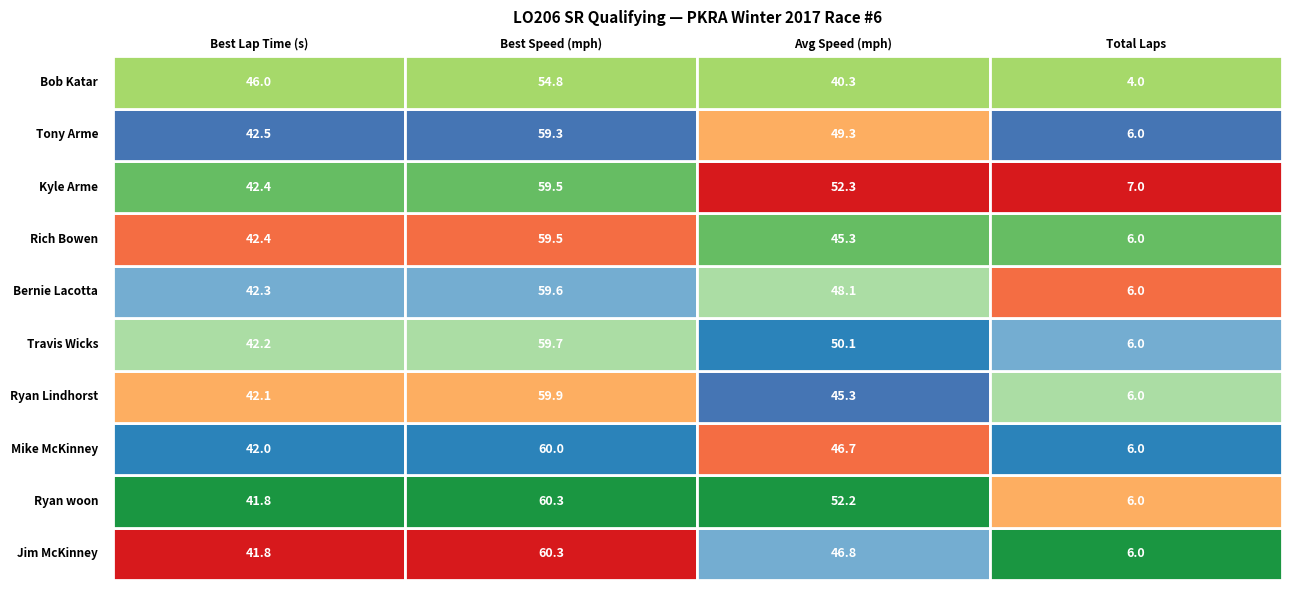

At which category does the chart reach its minimum across all series?

3